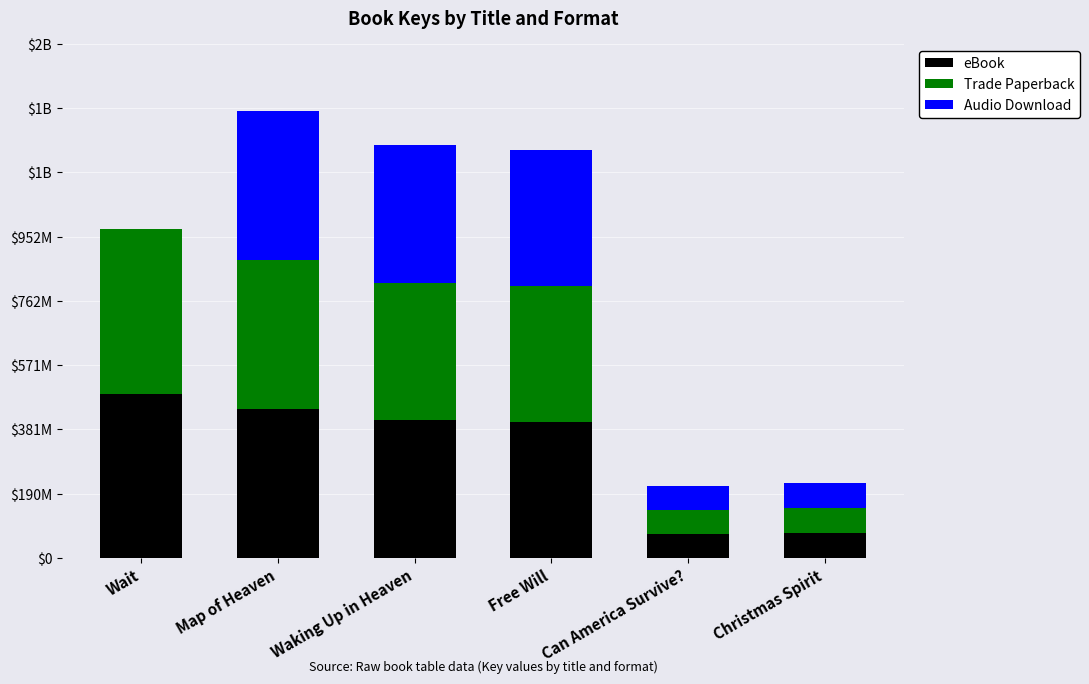

What are all the series names shown in the legend?

eBook, Trade Paperback, Audio Download